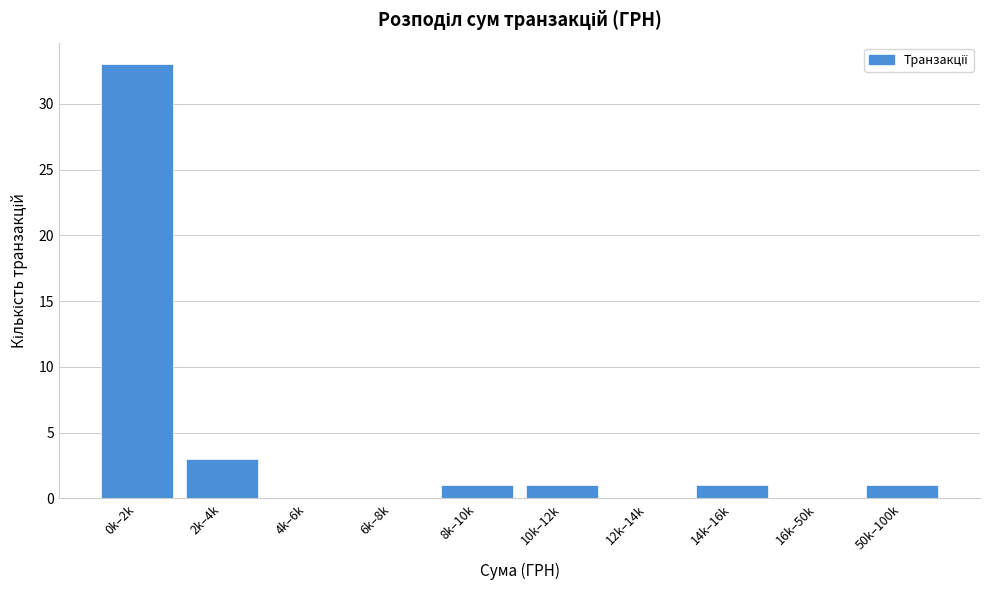

What is the sum of all values?

40